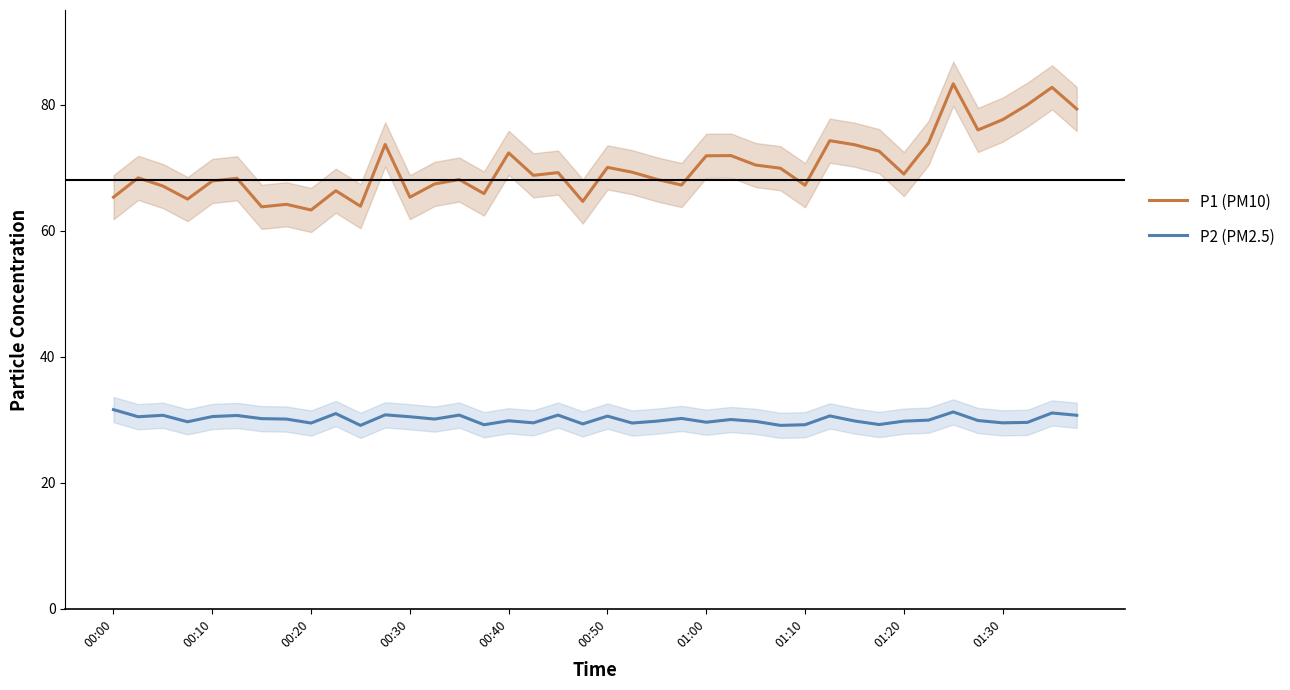

How many data points in P1 (PM10) are less than 68?

15